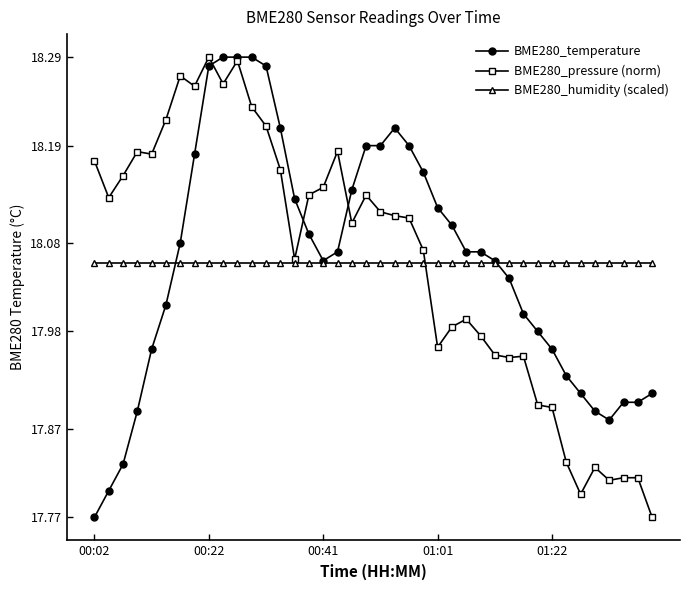

True or false: BME280_temperature has more than 0 points higher than both neighbors.

True